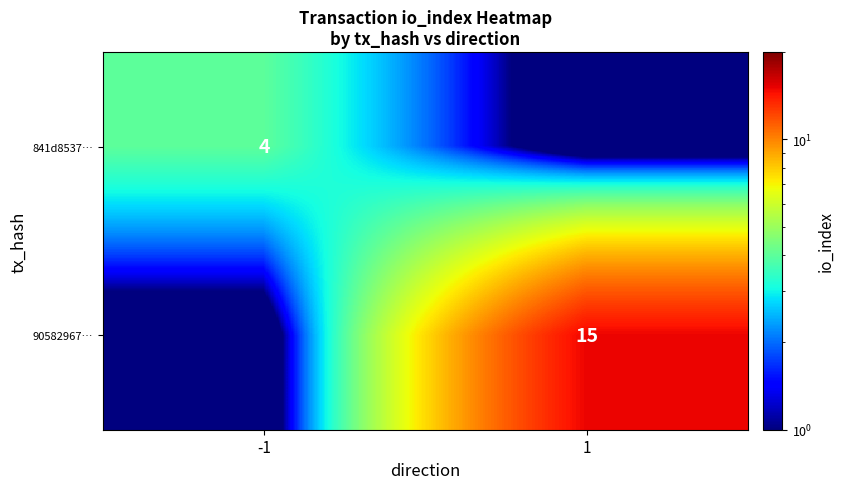

True or false: 90582967… has a value of 15.0 at 1.

True